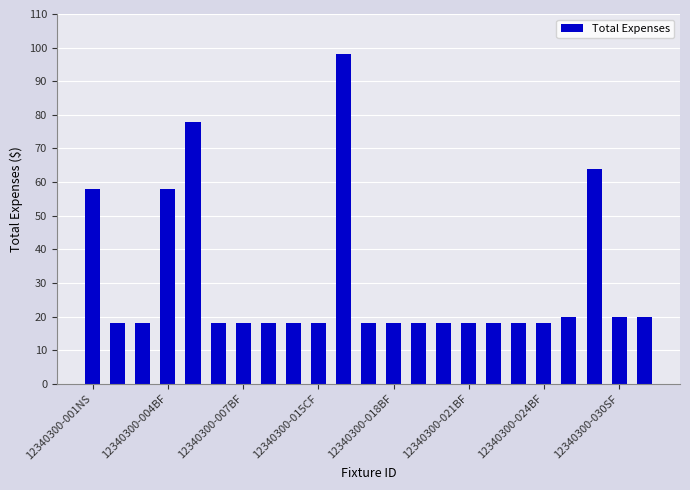

Does the chart contain stacked bars?

No